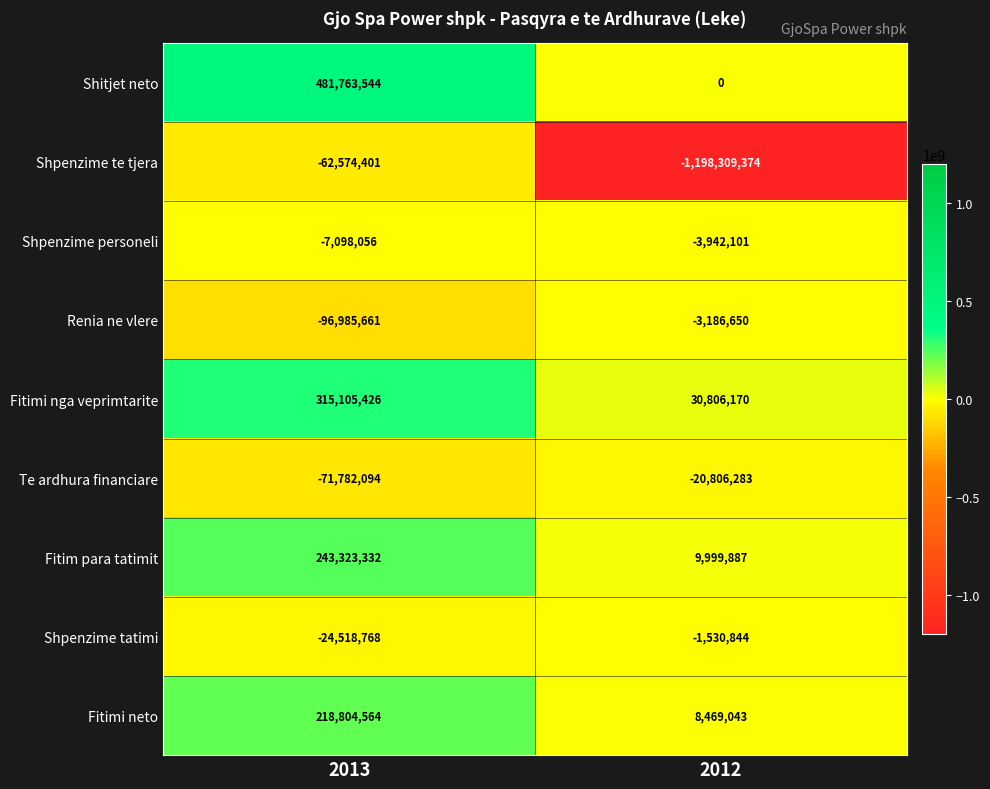

How many categories are shown in the chart?

2